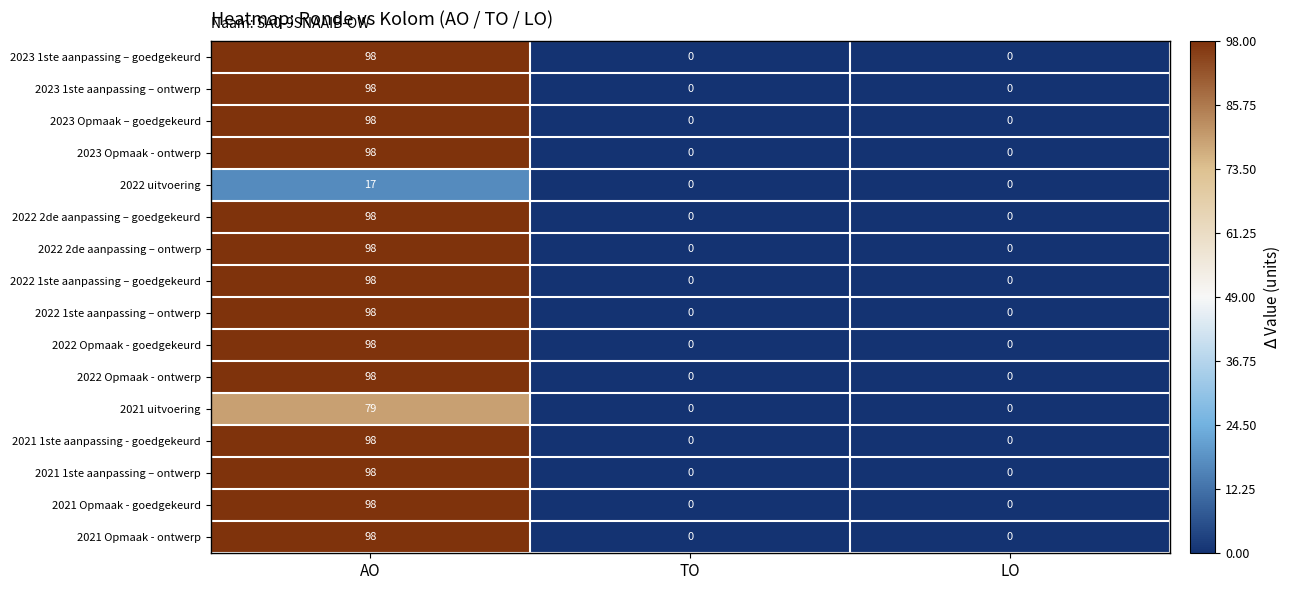

What is the spread (max minus min) of values at AO?

81